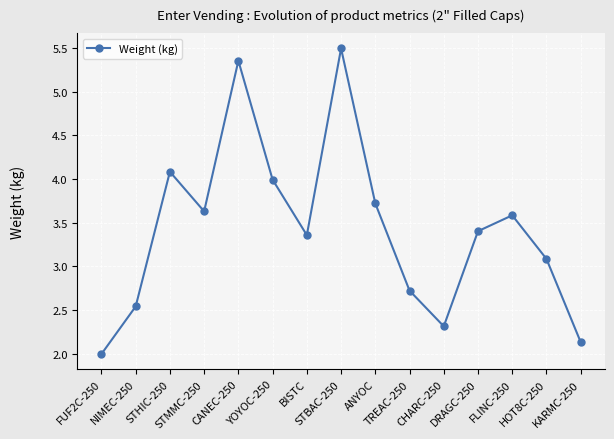

What is the label of the 9th point from the left?

ANYOC